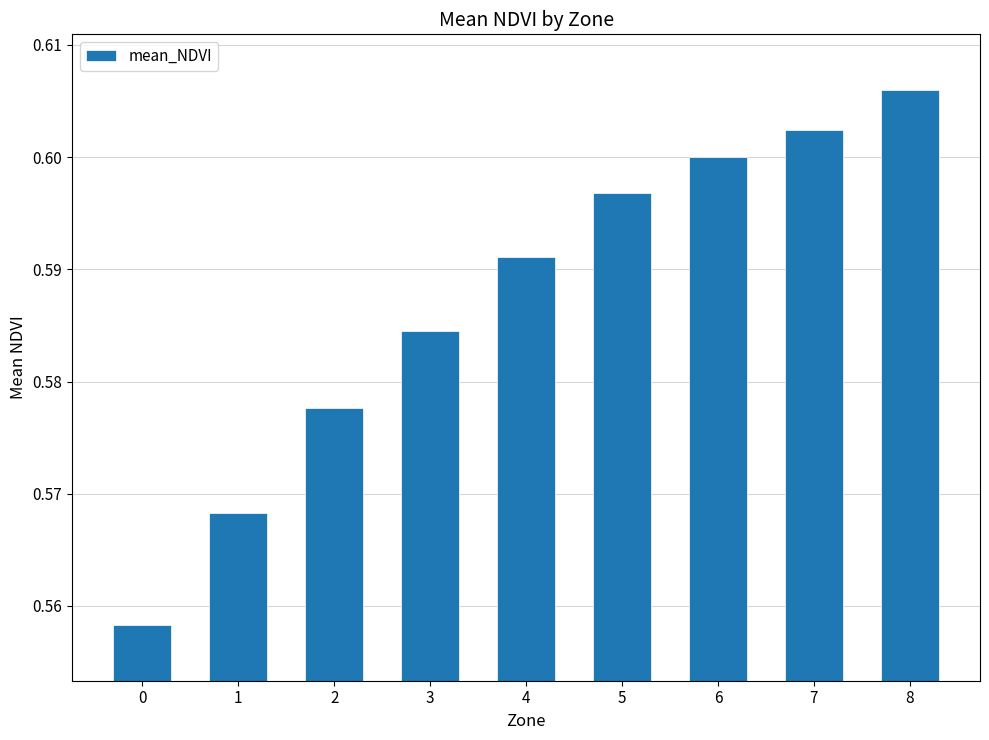

Count the values in the range 0 to 1.

9